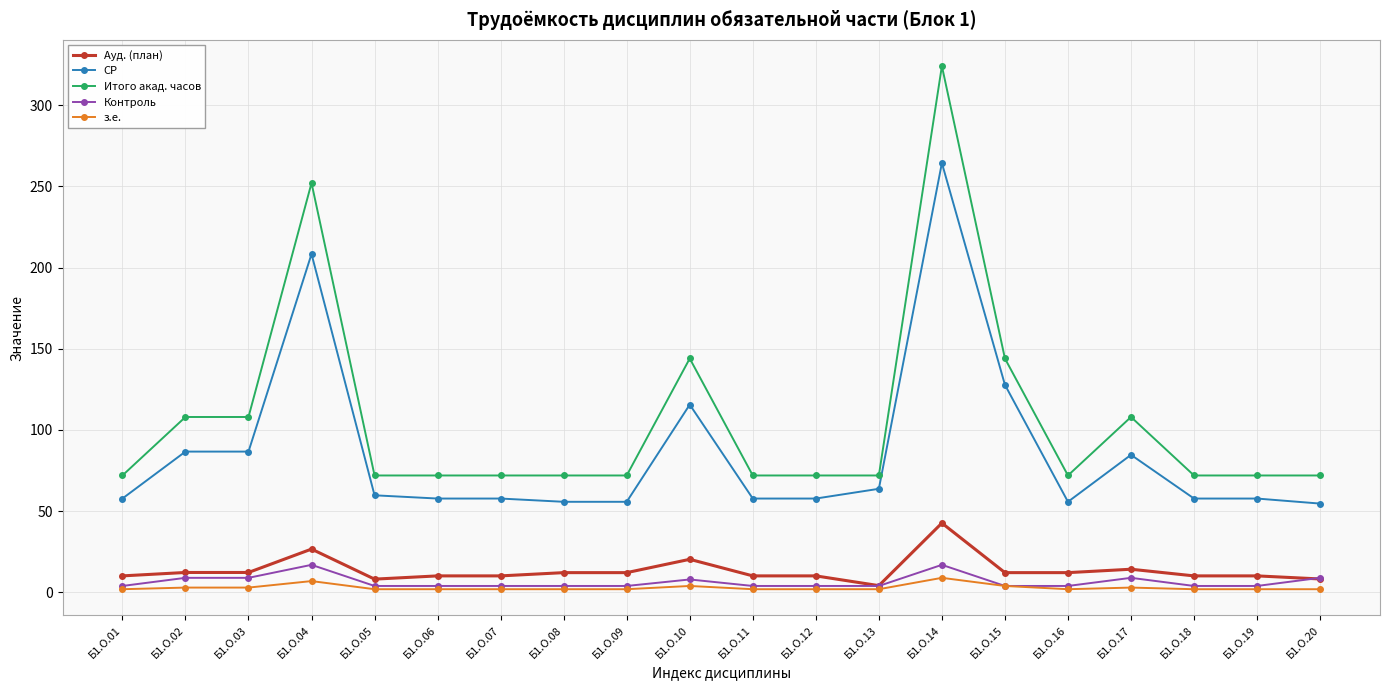

Does the chart have visible grid lines?

Yes